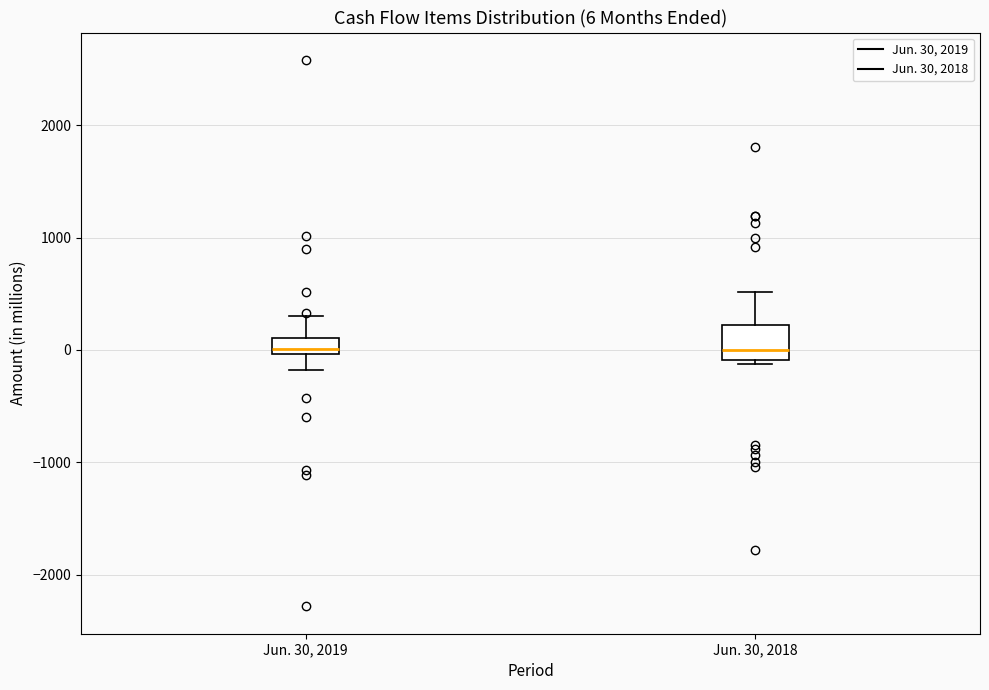

Comparing the boxes themselves (not the whiskers), which one is the tallest?

Jun. 30, 2018